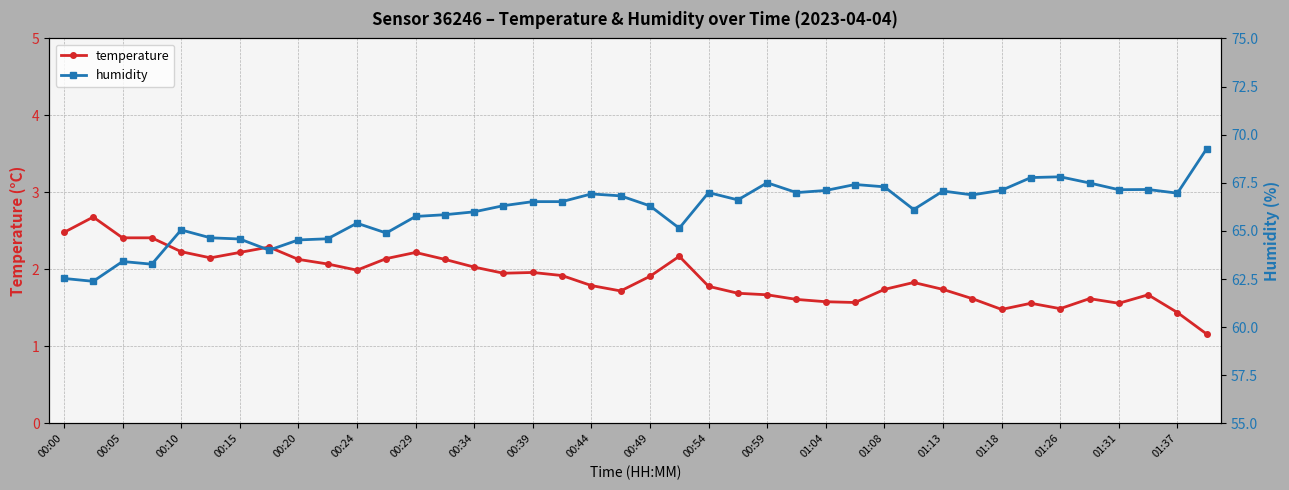

What is the maximum value for temperature?

2.7